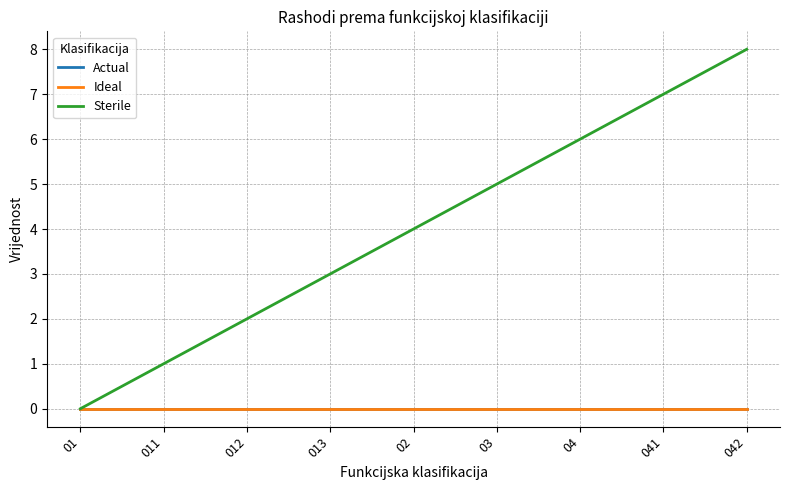

Does the chart have visible grid lines?

Yes